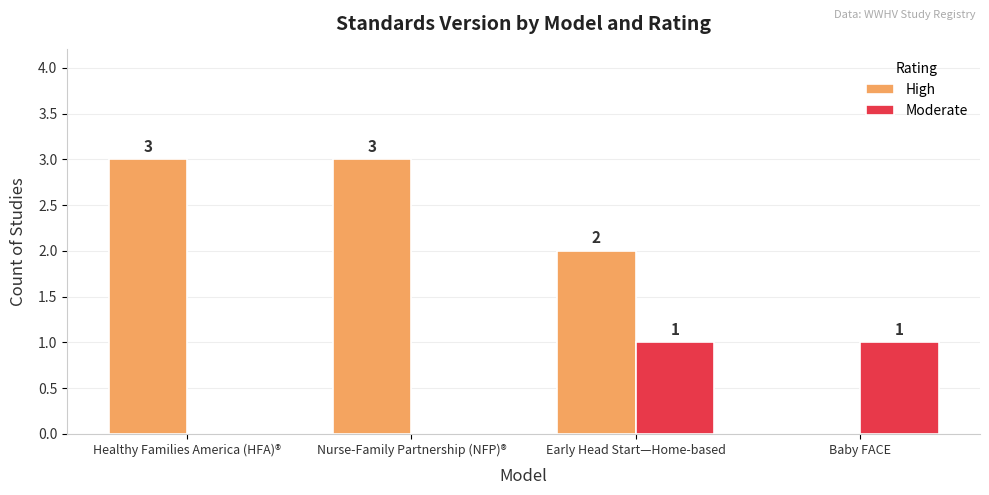

How many categories are shown in the chart?

4